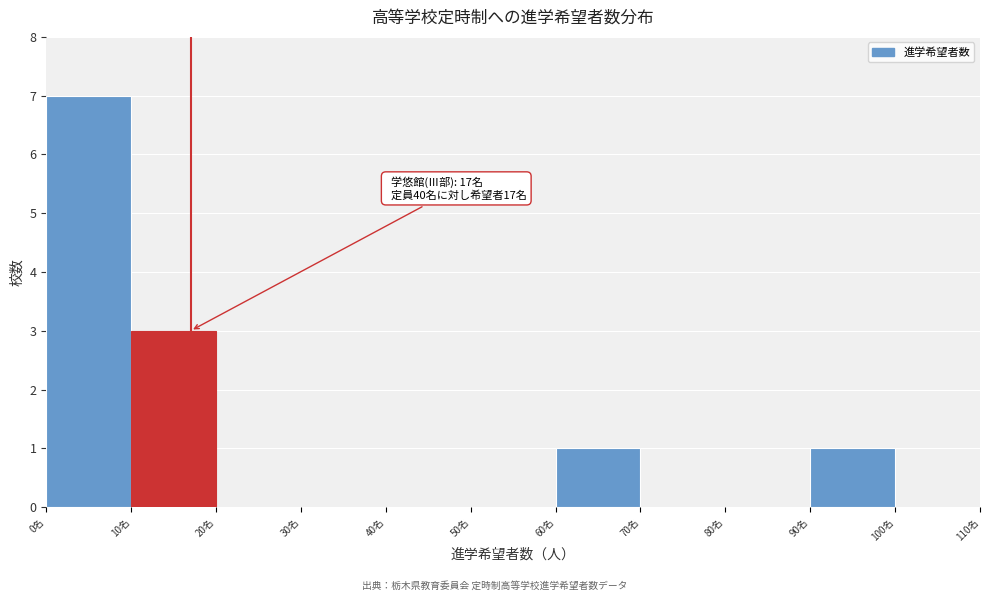

Which range on the x-axis has the tallest bar?

0 to 10